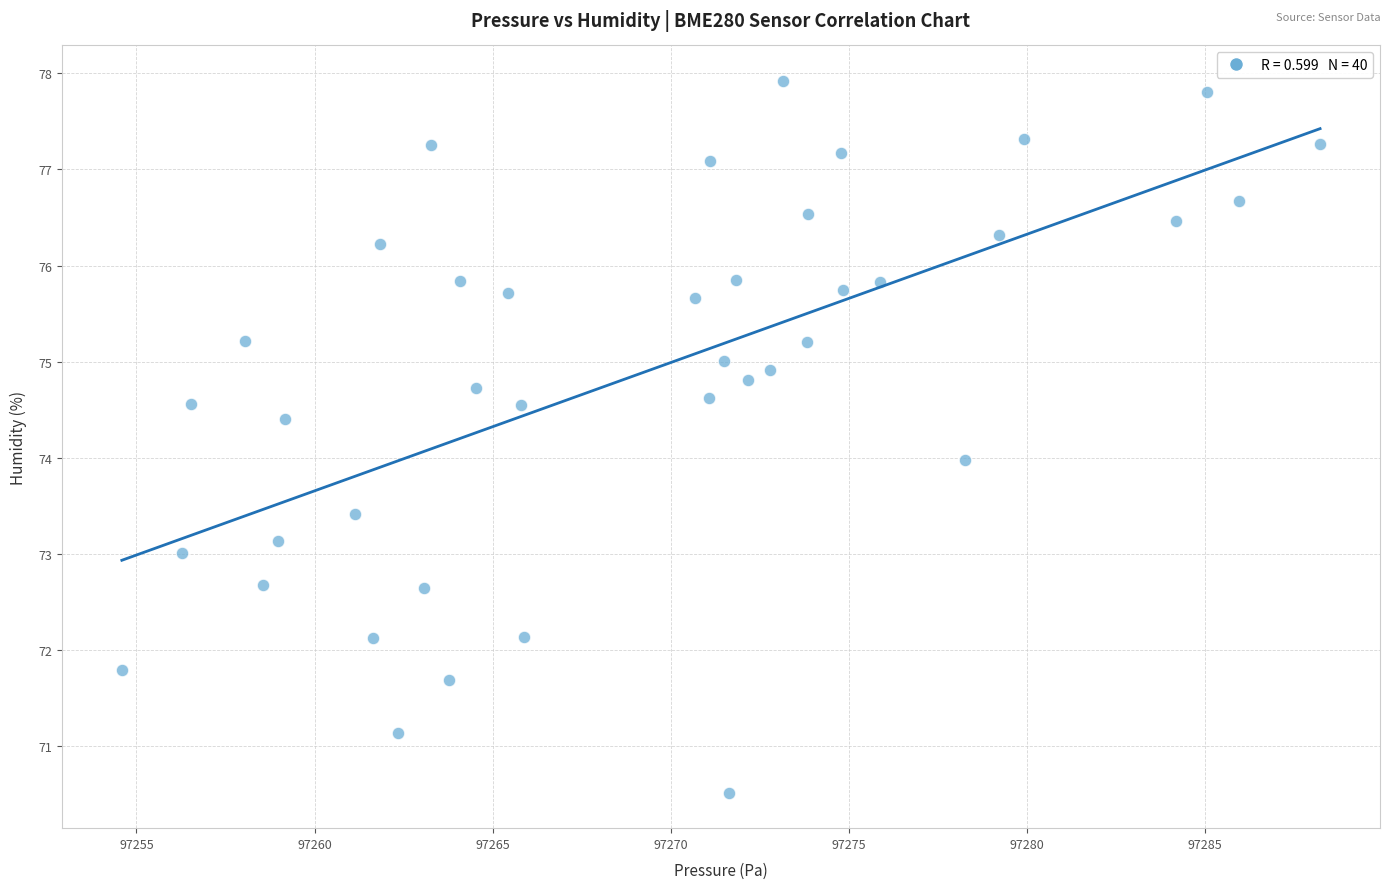

What is the range of Y values (max minus min)?

7.4